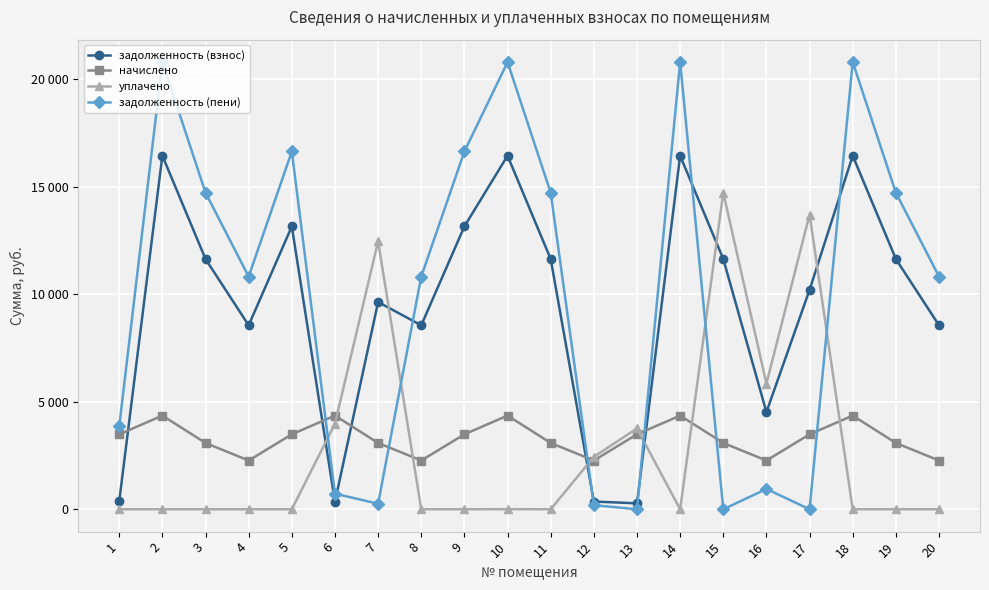

At which category is the sum across all series the highest?

10